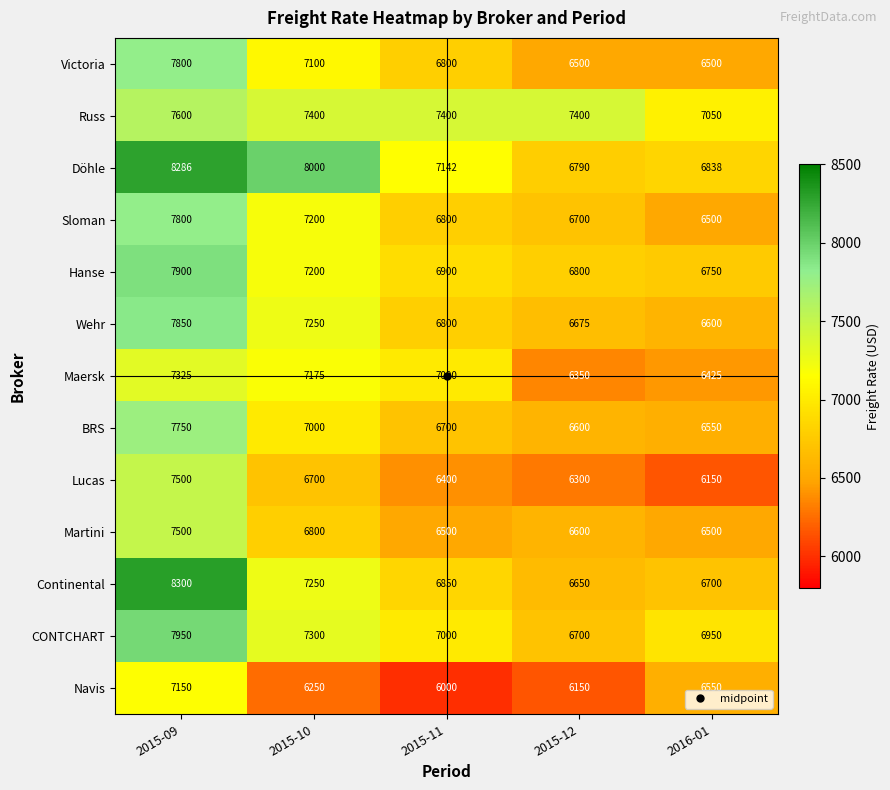

What is the difference between the second highest and minimum values in the Martini series?

300